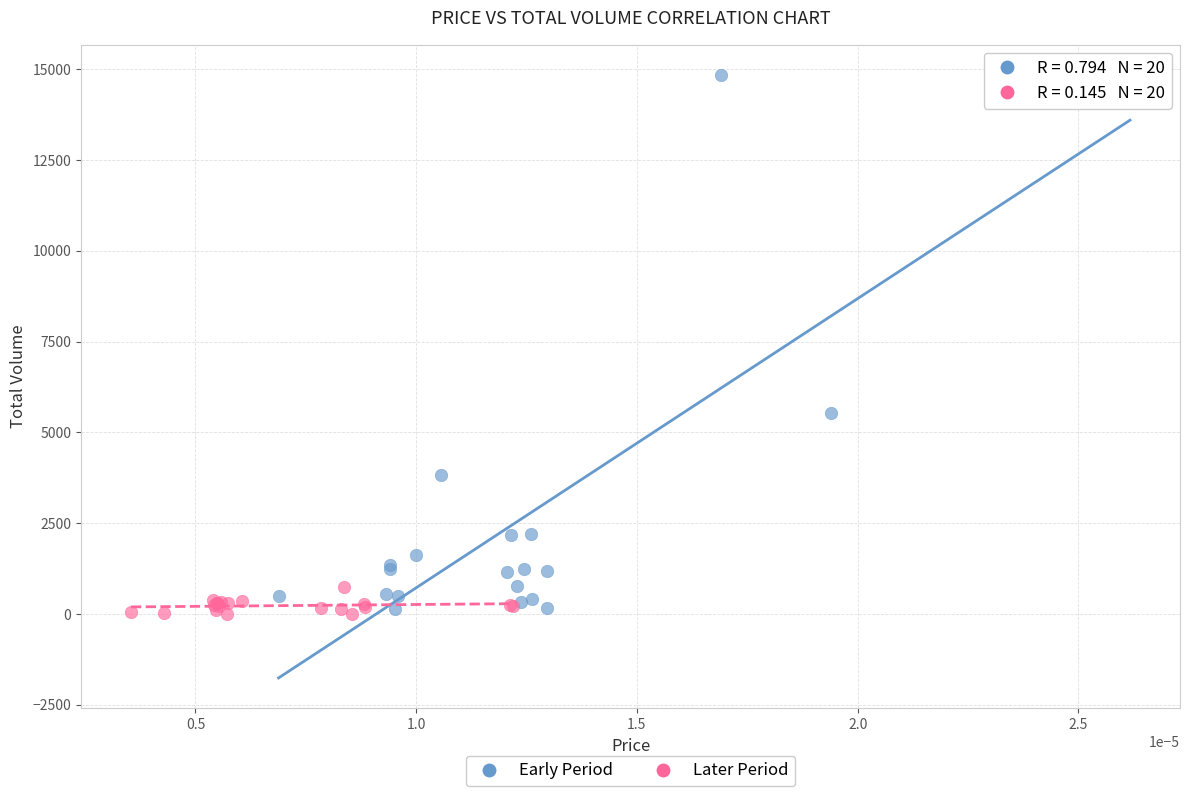

Which series contains the highest Y value?

Early Period